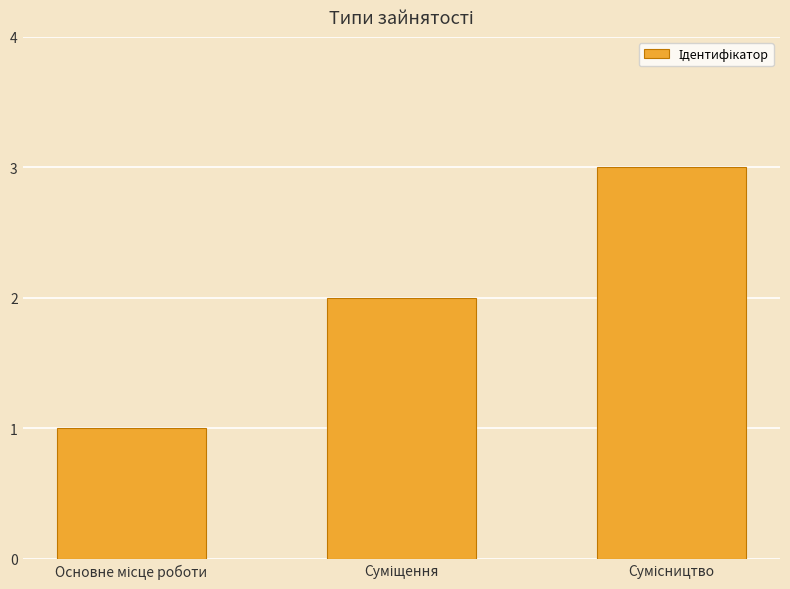

What is the sum of all values?

6